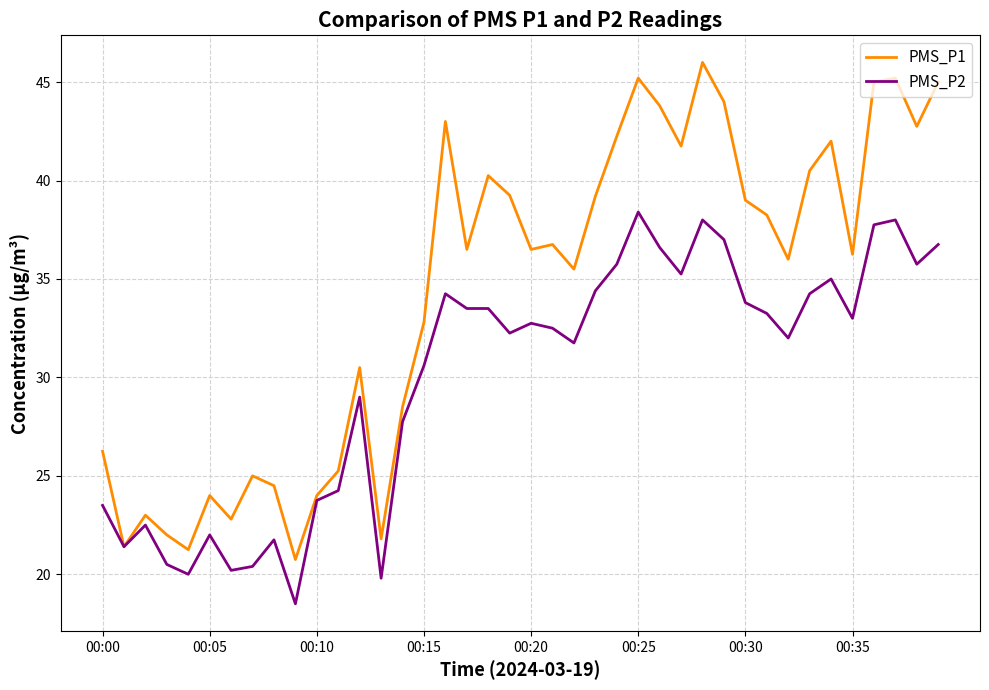

Which series has the widest spread of values?

PMS_P1